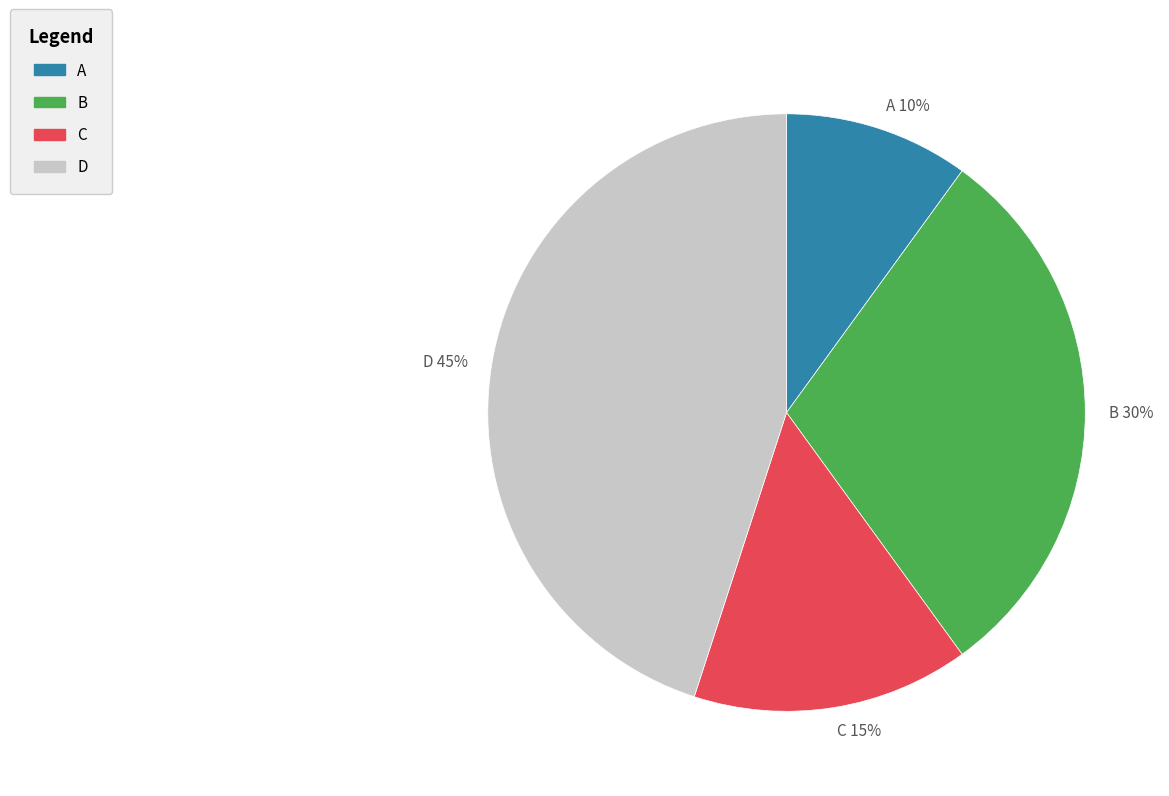

What percentage is the C slice, to the nearest percent?

15%